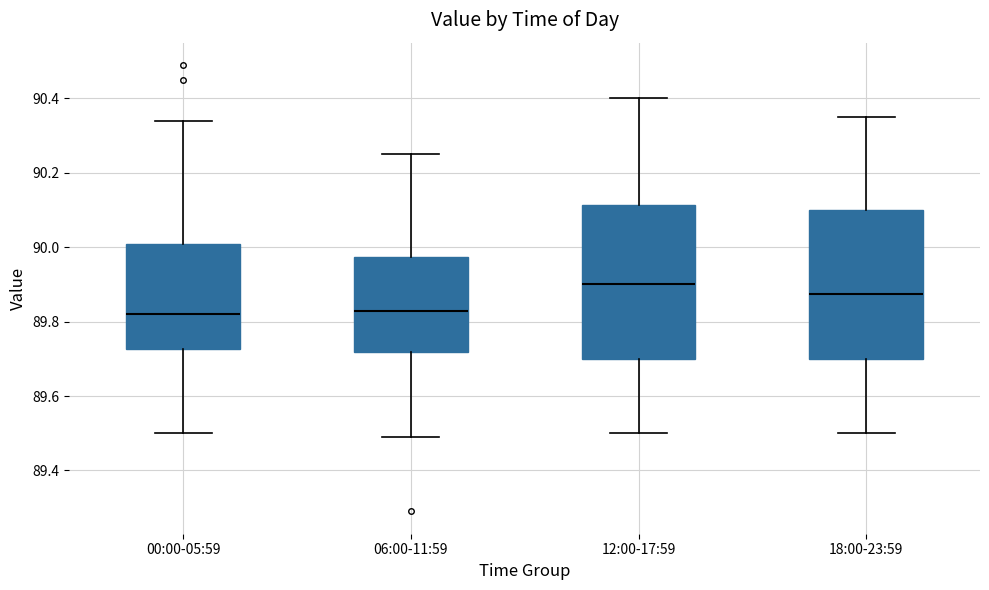

Where does the median line of the box for 06:00-11:59 sit on the y-axis? The values are not printed on the chart, so give them approximately, as read against the axis.

89.84